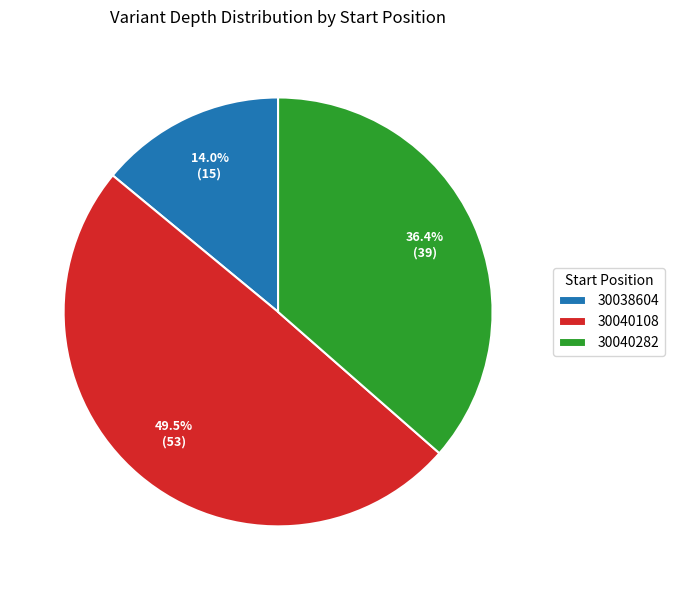

Is there any slice that represents more than half of the pie?

No